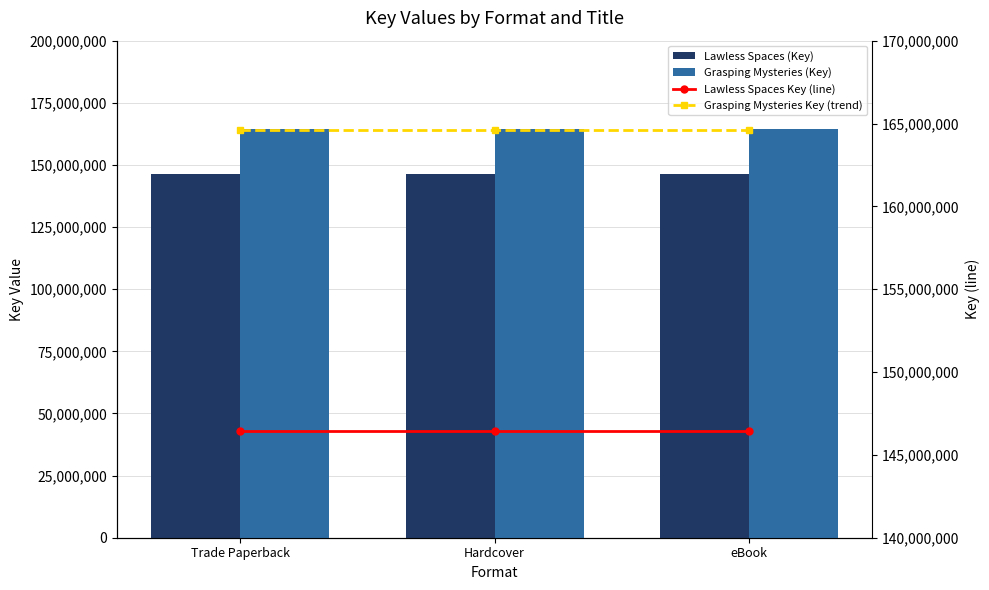

Are the bars horizontal?

No